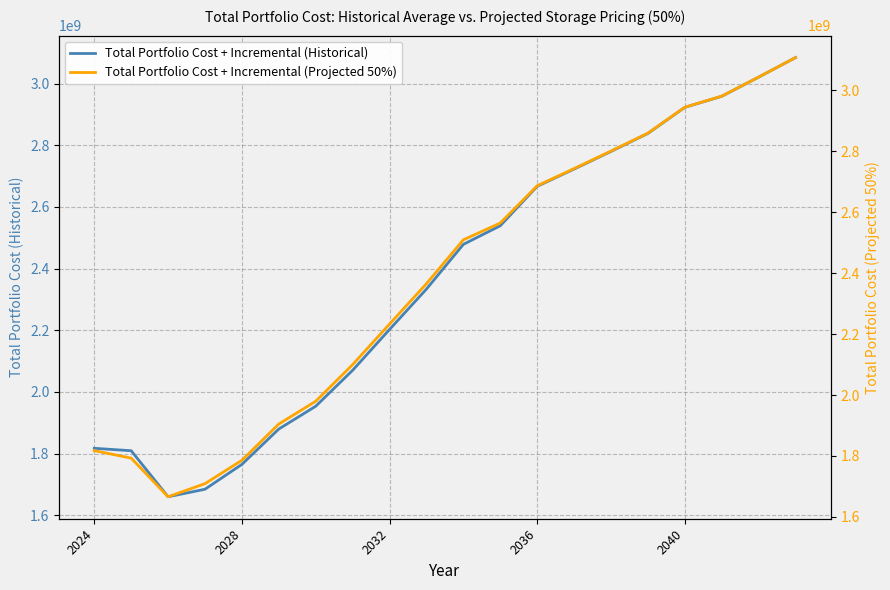

How many times do Total Portfolio Cost + Incremental (Historical) and Total Portfolio Cost + Incremental (Projected 50%) cross each other?

2